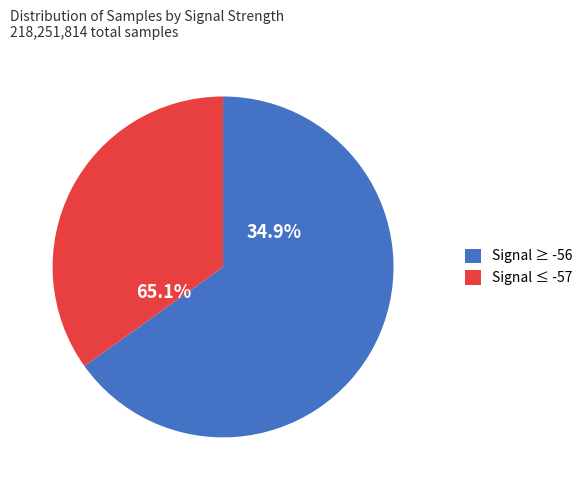

Do -57 and -55 together represent more than half of the pie?

Yes